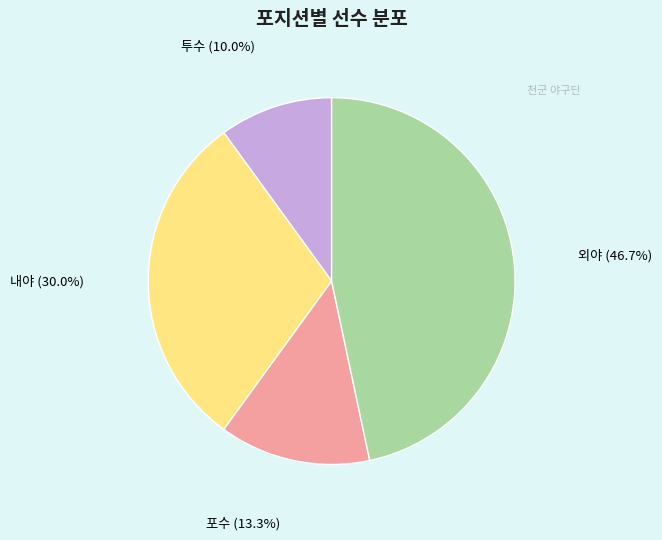

Does any single category account for the majority?

No